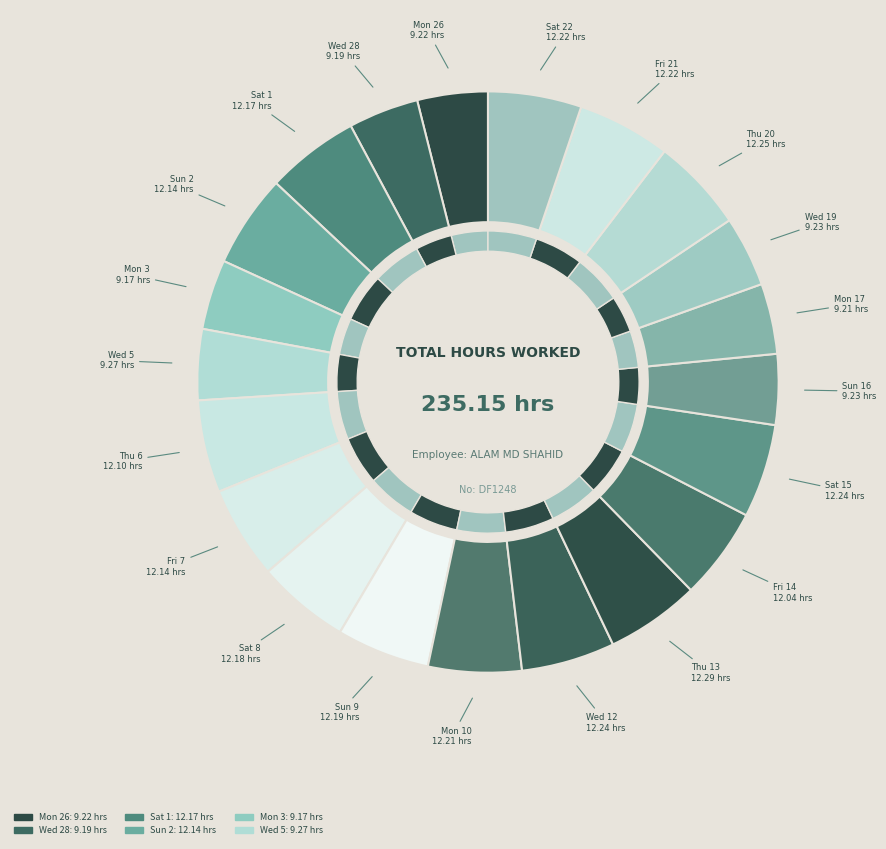

The Thu 20 slice represents 18% of the pie. True or false?

False